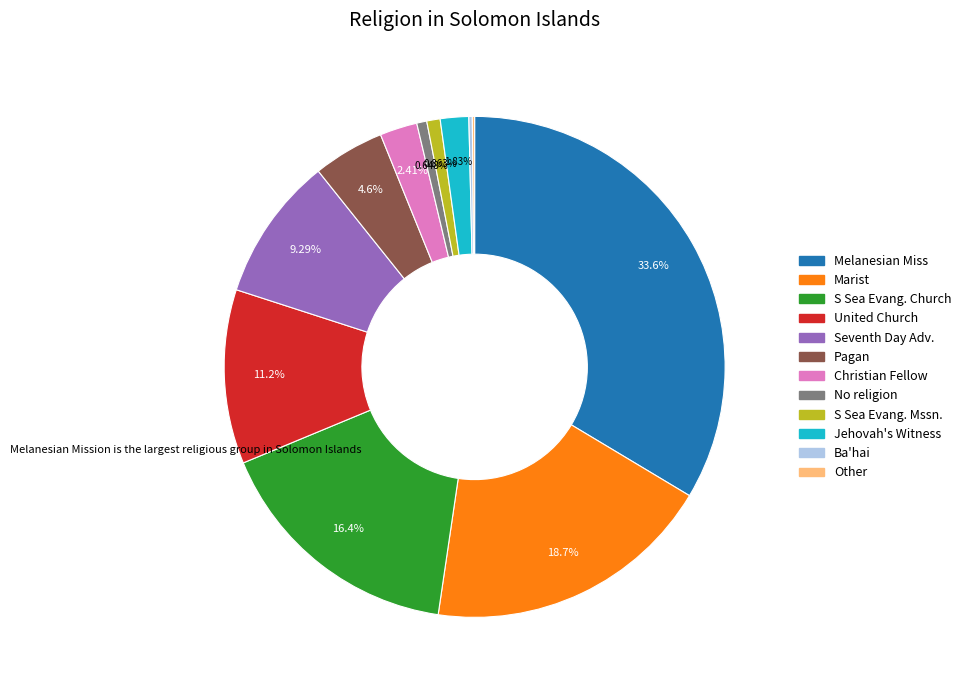

To the nearest percent, what is the combined percentage of Jehovah's Witness and No religion?

2%